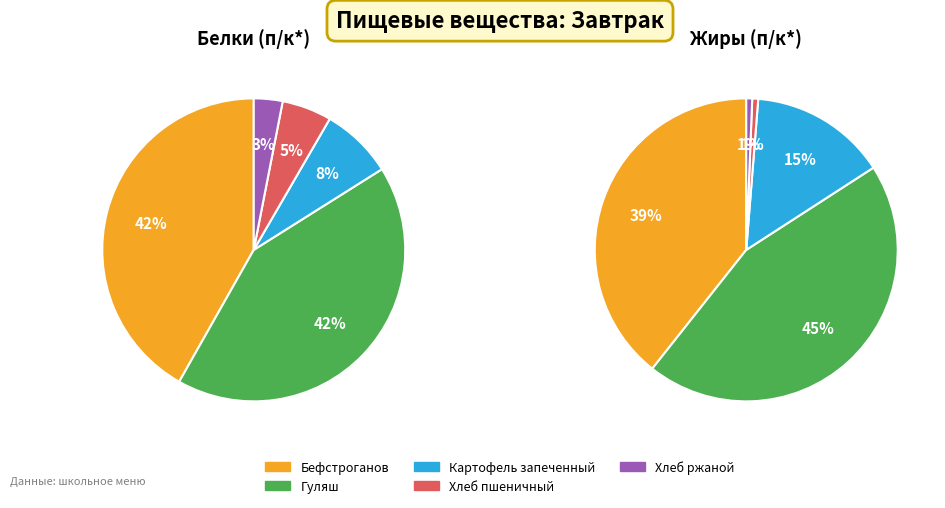

Is there a majority slice in this chart?

No